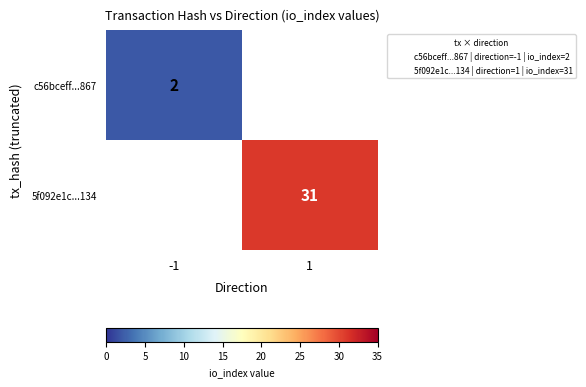

The c56bceff...867 series shows 2 at -1. True or false?

True